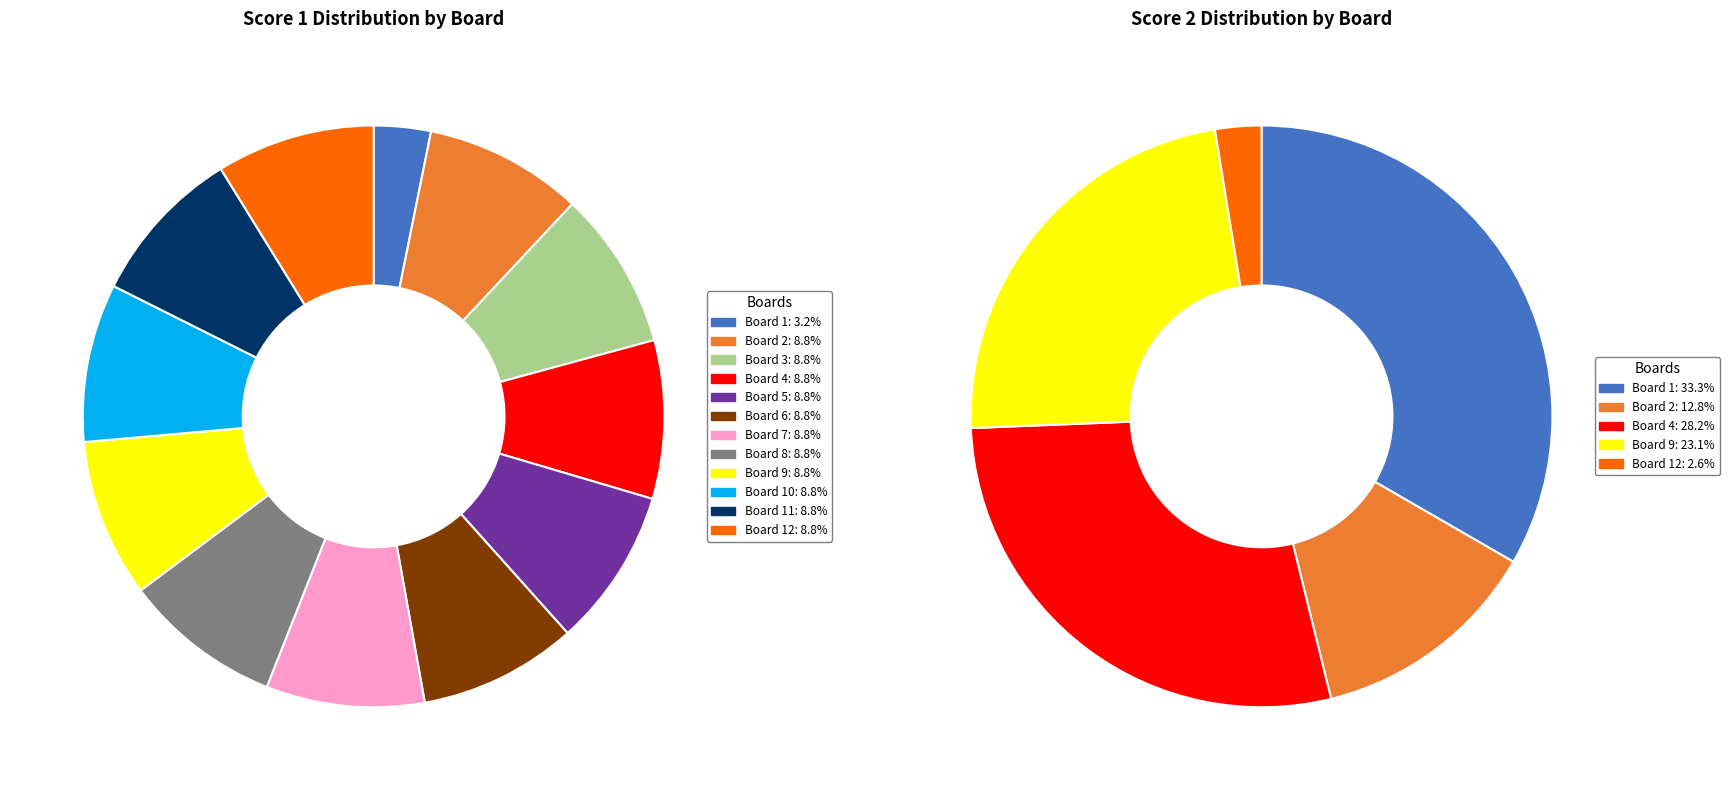

To the nearest percent, what percentage of the pie is 12?

3%